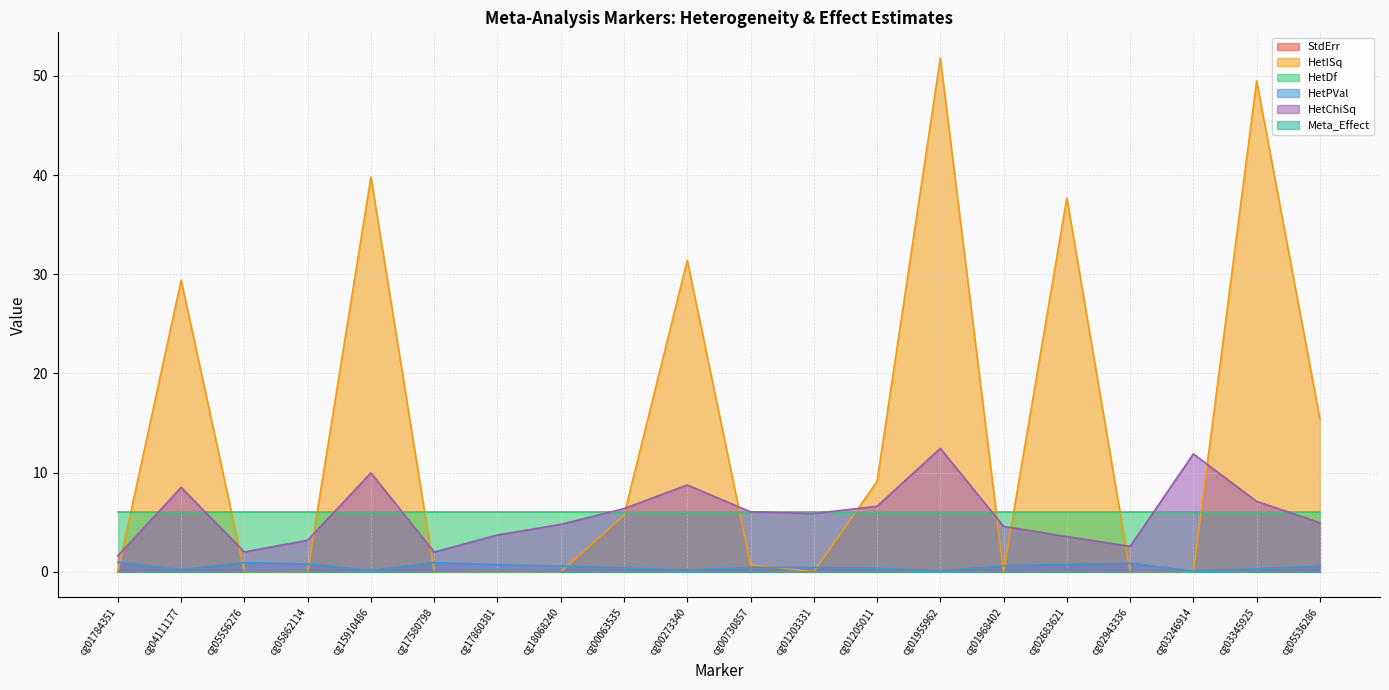

Read the HetPVal value at cg02943336.

0.9